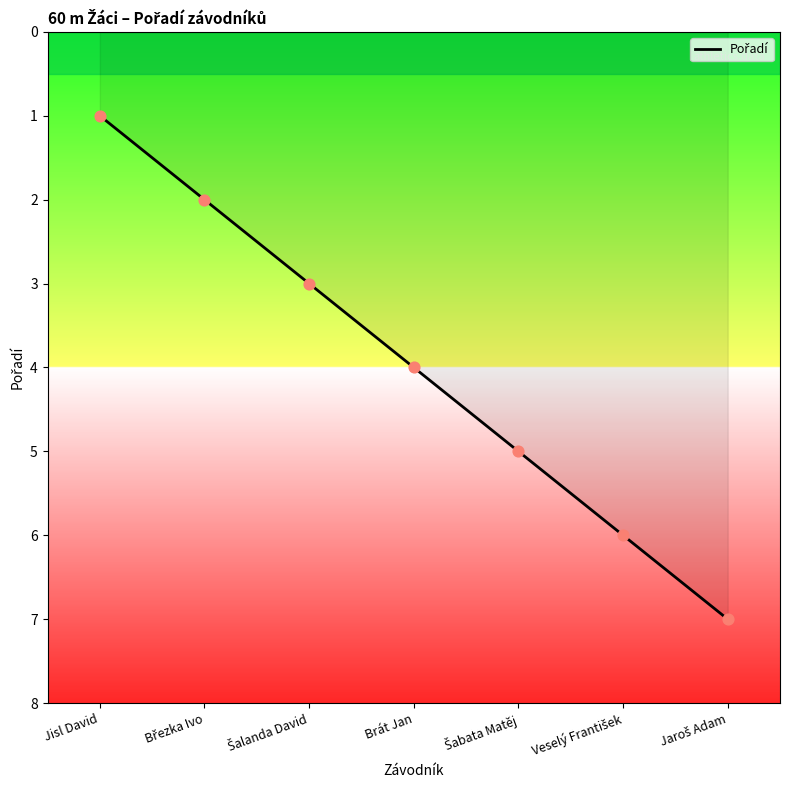

What is the average value?

4